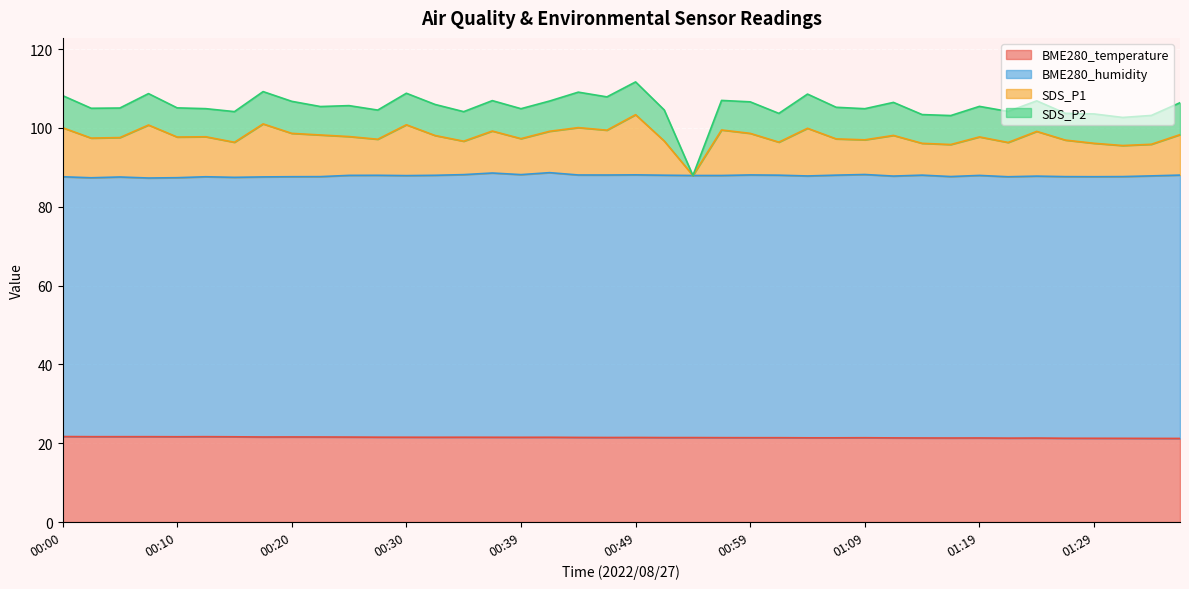

What is the sum of all BME280_temperature values?

858.2